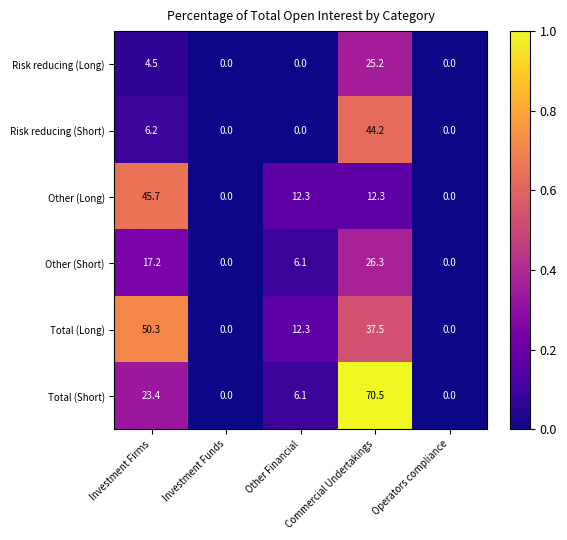

How many values in the Other (Long) series exceed 12?

3